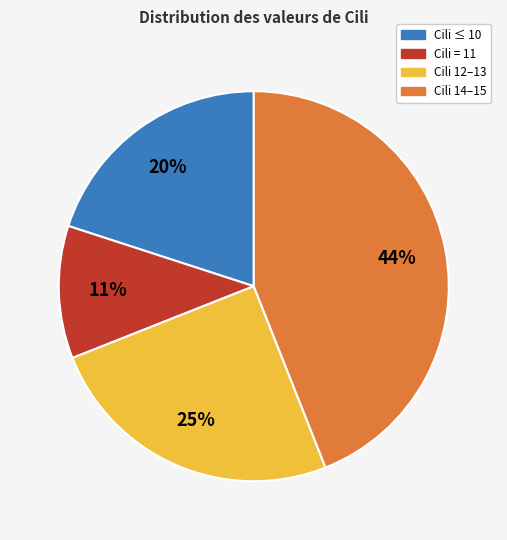

Is there any slice that represents more than half of the pie?

No